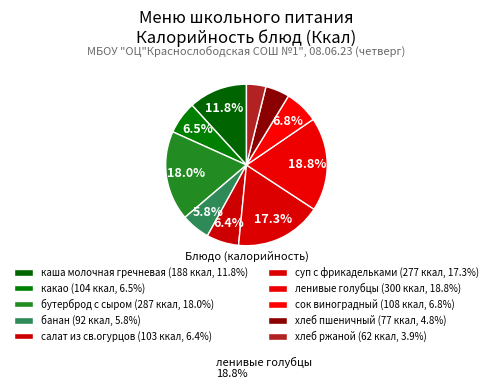

Rank the categories by value from lowest to highest.

хлеб ржаной, хлеб пшеничный, банан, салат из св.огурцов, какао, сок виноградный, каша молочная гречневая, суп с фрикадельками, бутерброд с сыром, ленивые голубцы